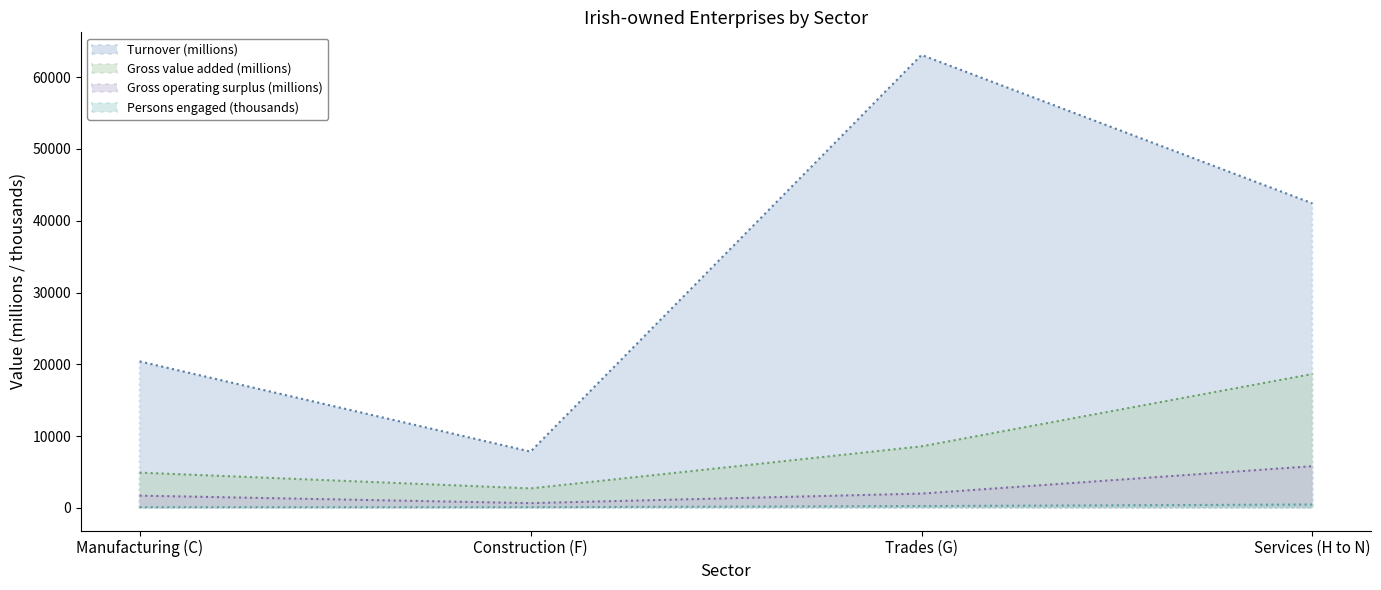

Which series changed the most between Manufacturing (C) and Services (H to N)?

Turnover (millions)